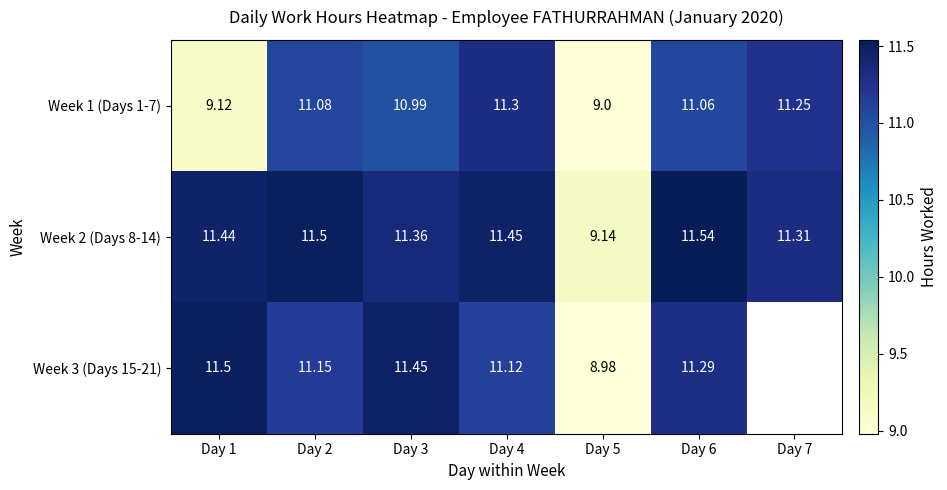

Rank the series at Day 4 from lowest to highest value.

Week 3 (Days 15-21), Week 1 (Days 1-7), Week 2 (Days 8-14)